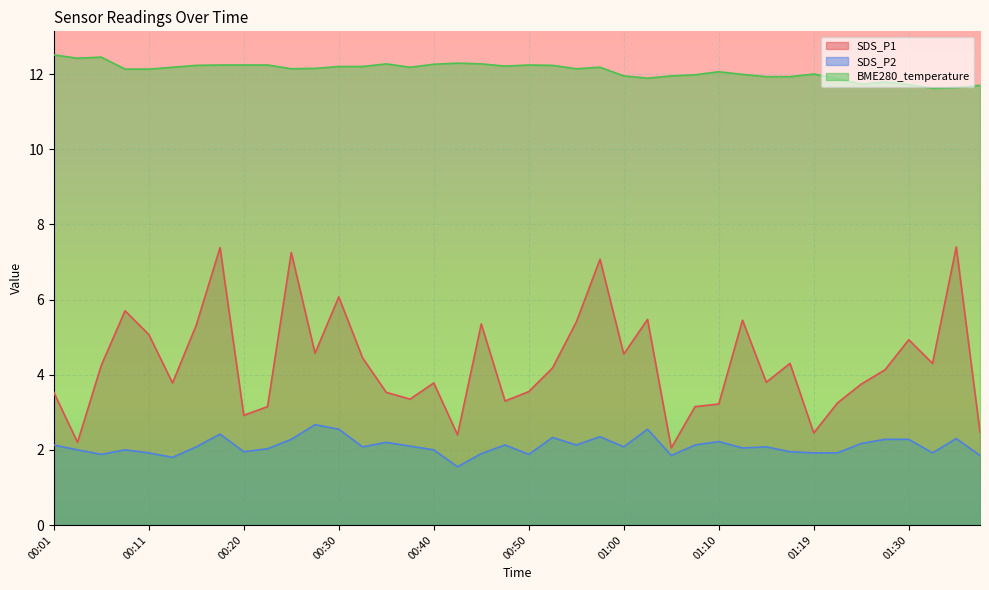

At which category is the sum across all series the highest?

00:18